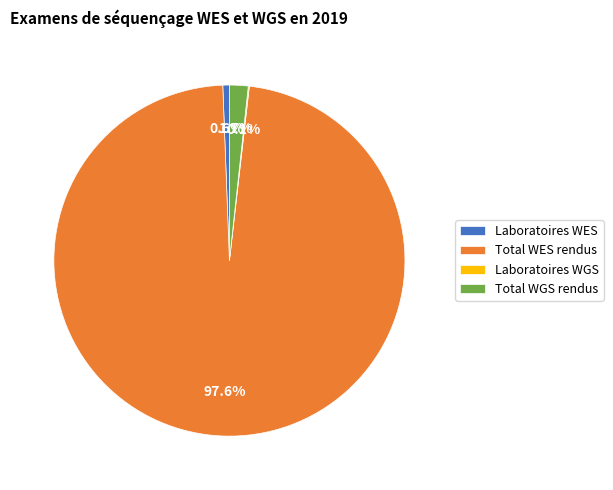

To the nearest percent, what is the combined percentage of Laboratoires WES and Total WGS rendus?

2%